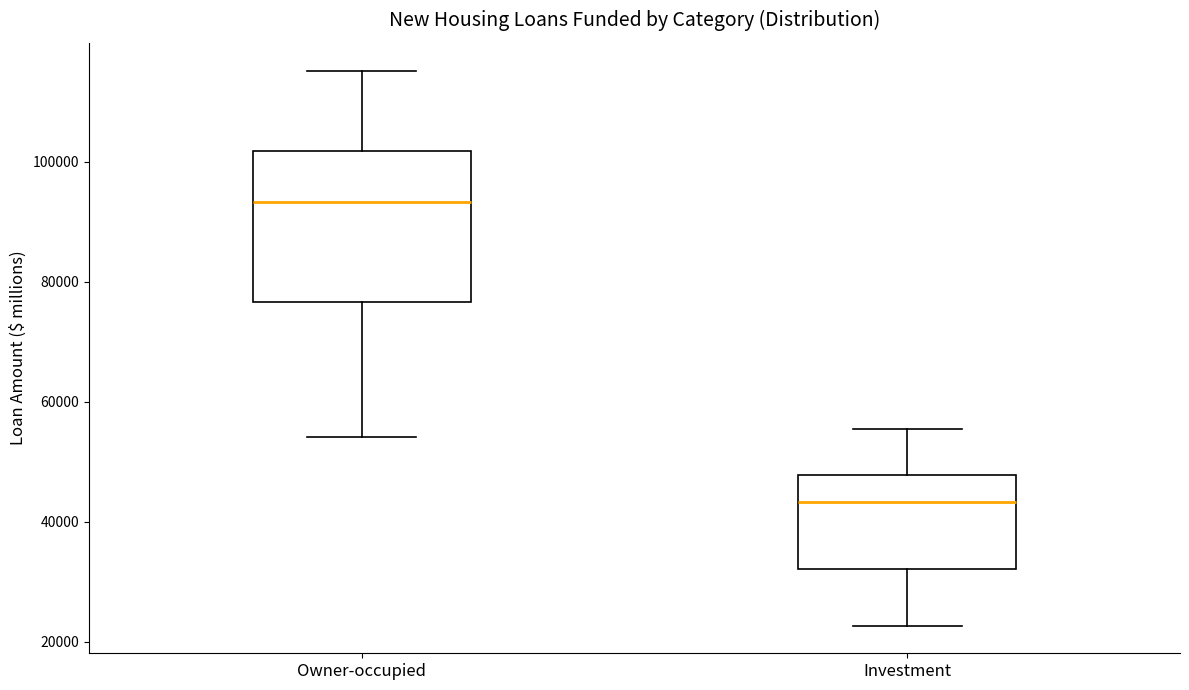

Where does the median line of the box for Investment sit on the y-axis? The values are not printed on the chart, so give them approximately, as read against the axis.

44000